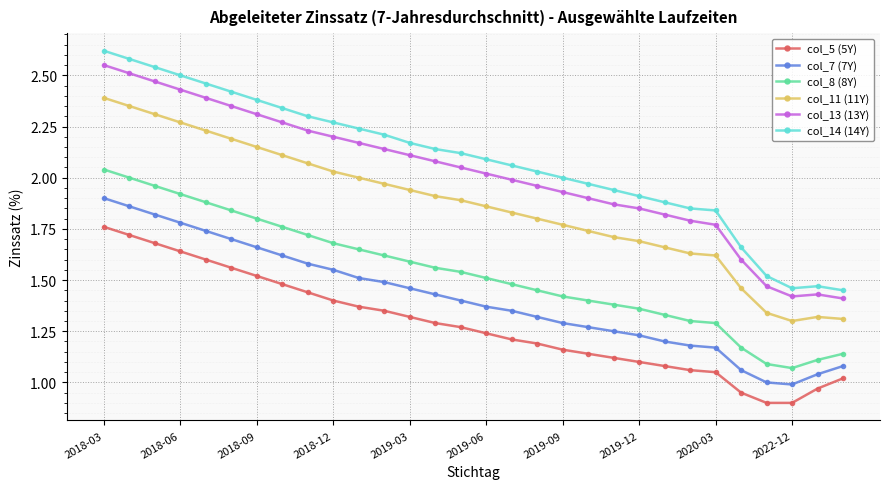

True or false: col_8 (8Y) and col_7 (7Y) intersect in this chart.

False